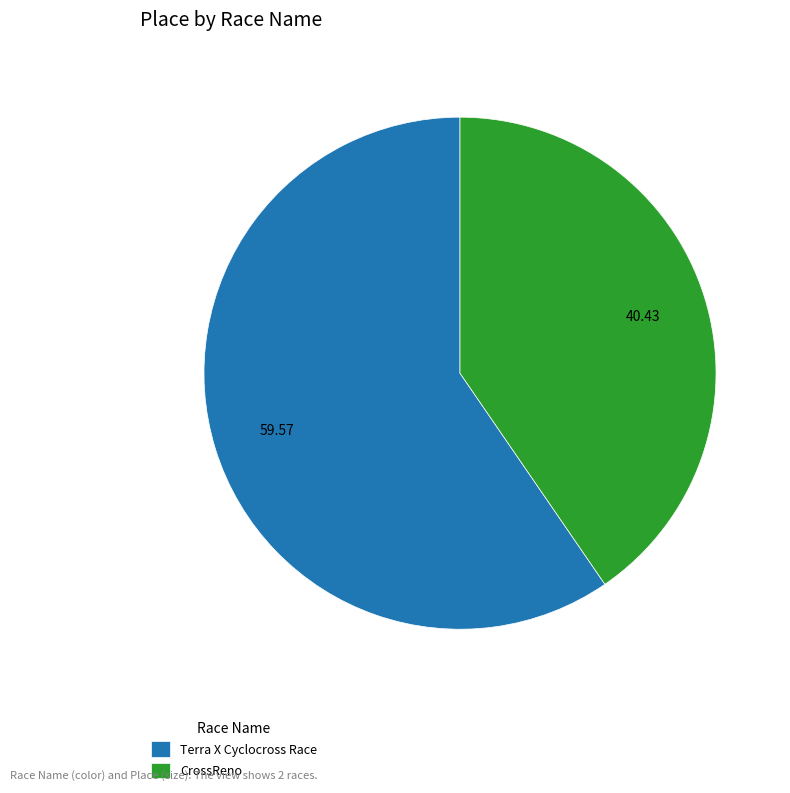

Does CrossReno represent more than half of the total?

No